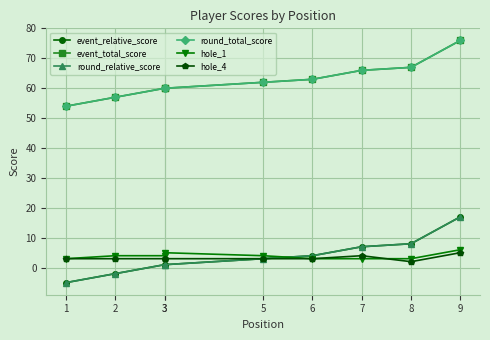

How many values in the event_relative_score series are below 3?

4